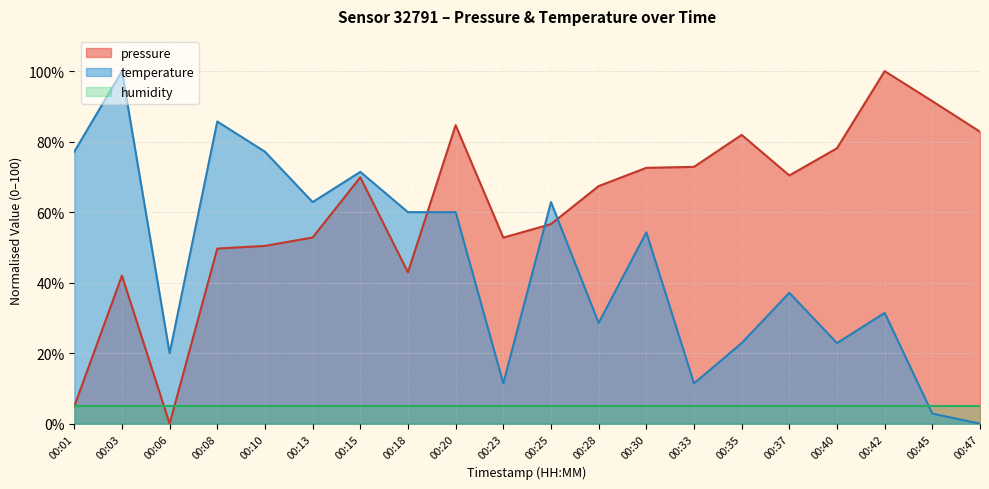

After their last crossing, which series has the higher values: humidity or temperature?

humidity